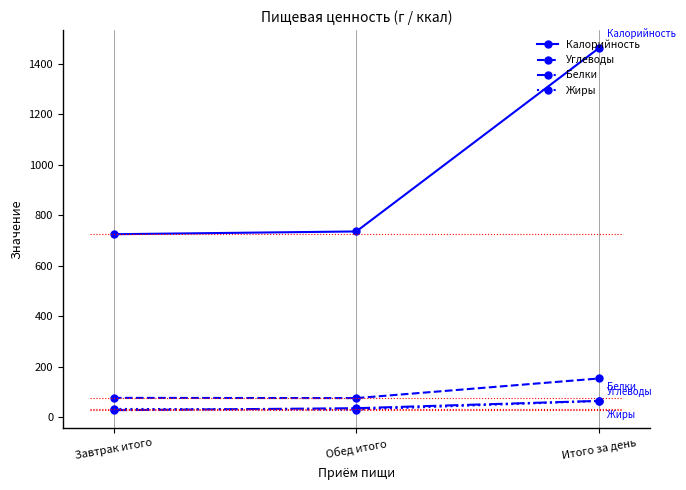

Does the chart display data point markers on the line(s)?

Yes